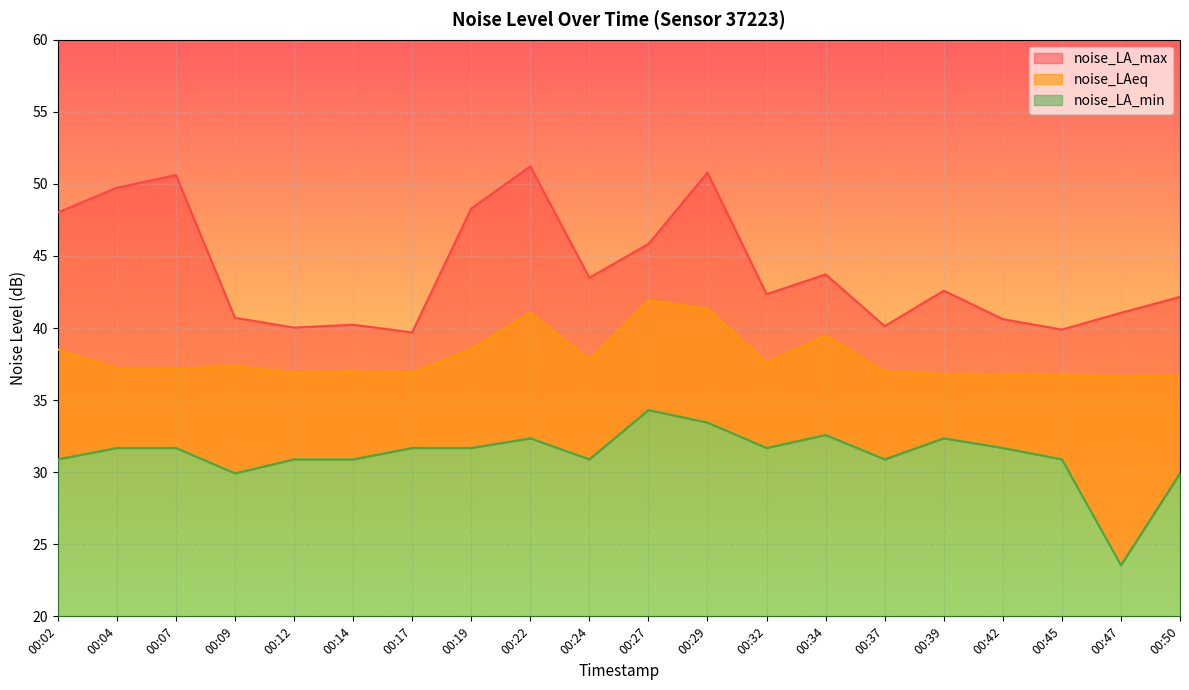

How many data points in noise_LAeq are above 37?

11